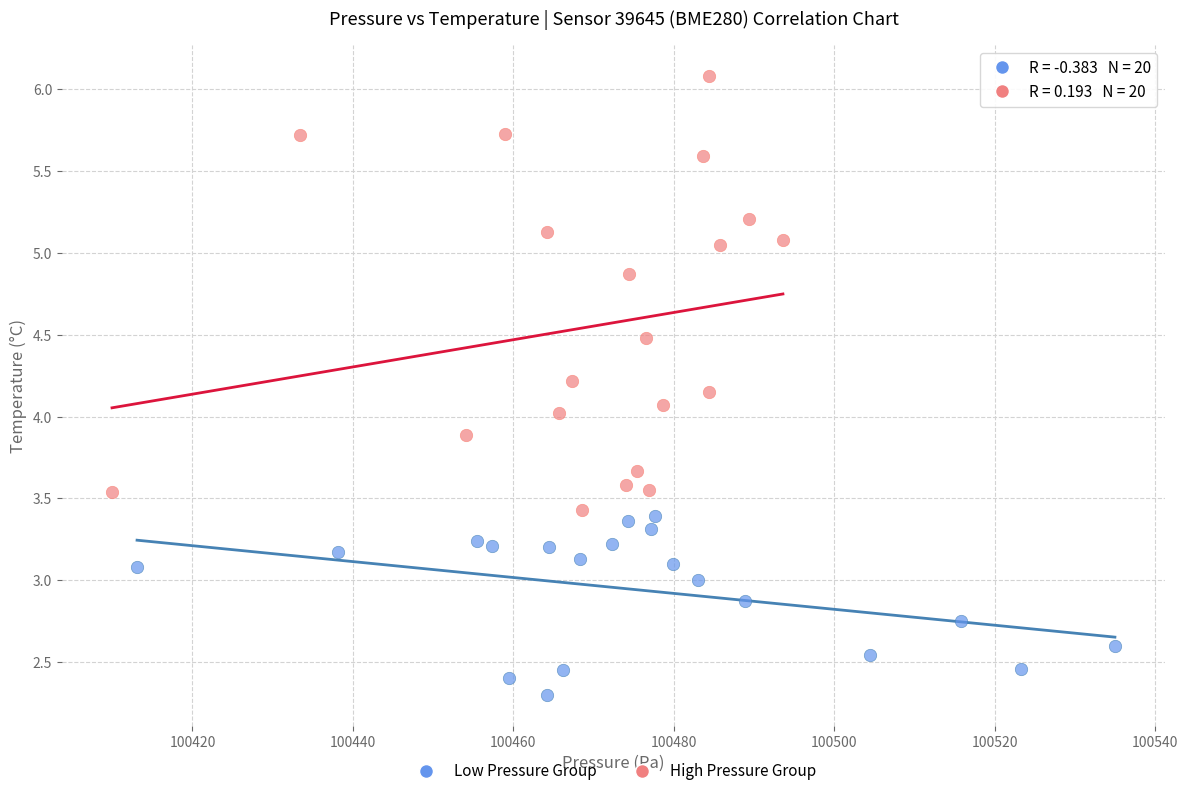

Which series contains the highest Y value?

High Pressure Group